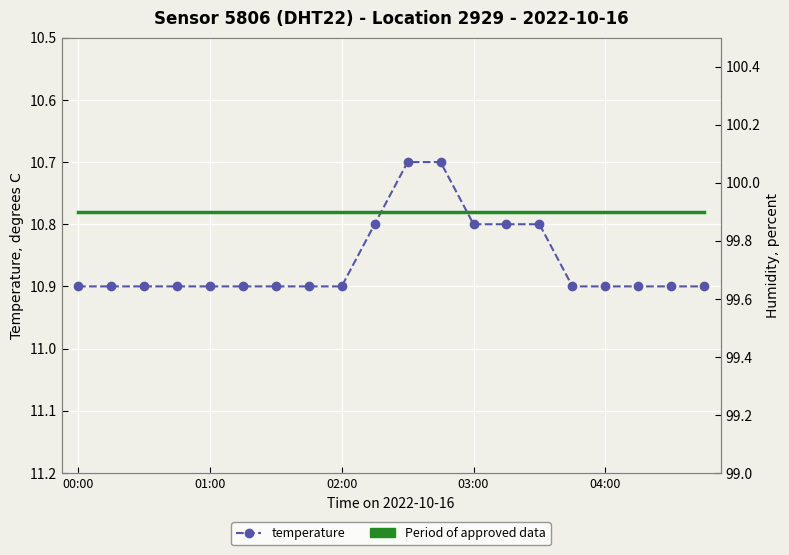

At which label is humidity closest to 99?

00:00